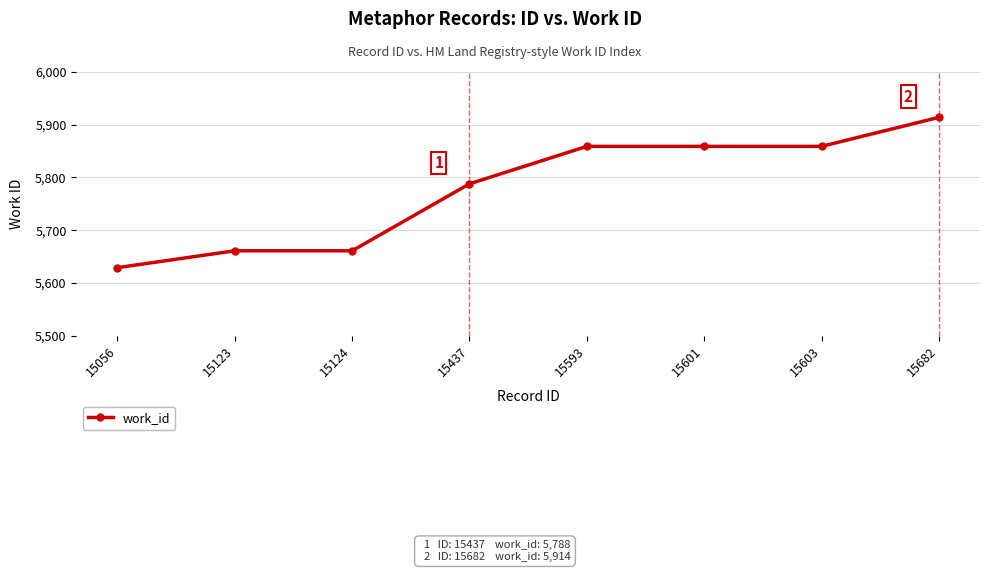

Is it true that the value at 15593 is 2592?

False